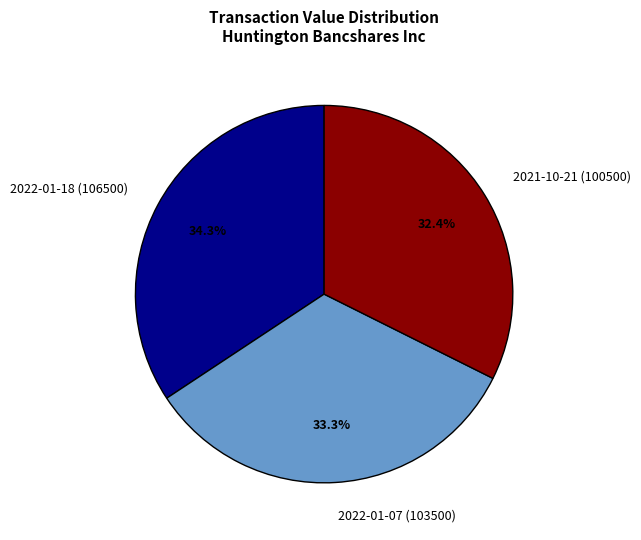

What percentage is the 2022-01-07 (103500) slice, to the nearest percent?

33%